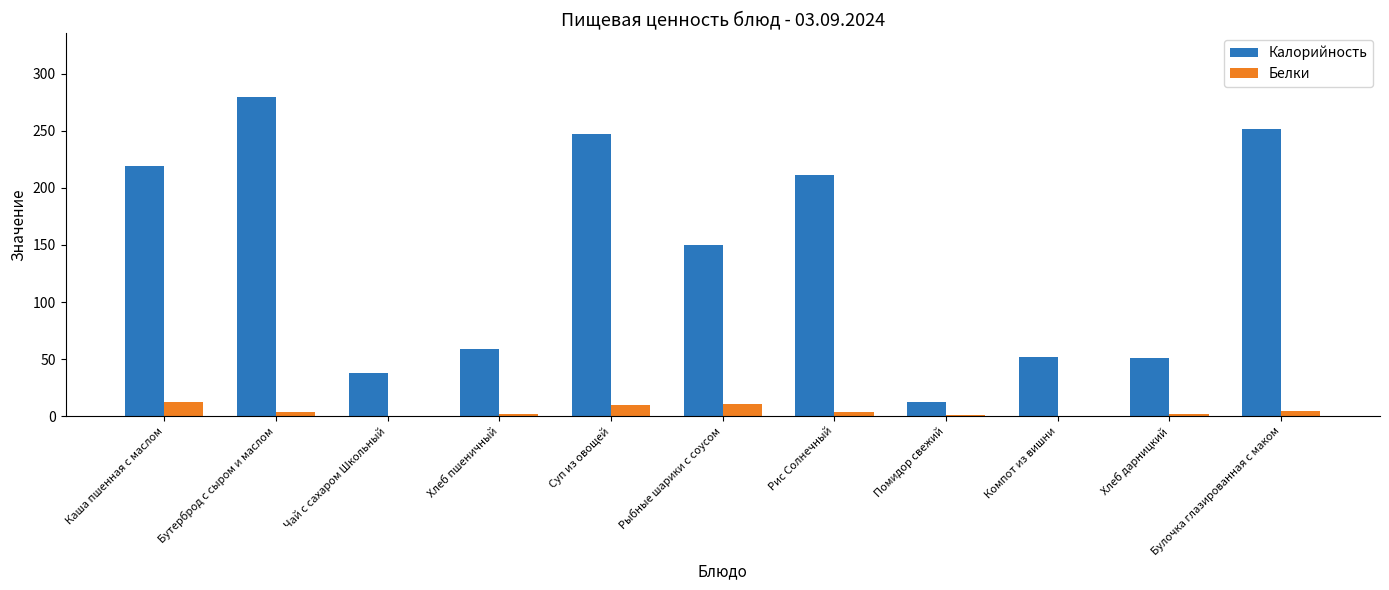

Which series changed the most between Суп из овощей and Хлеб дарницкий?

Калорийность